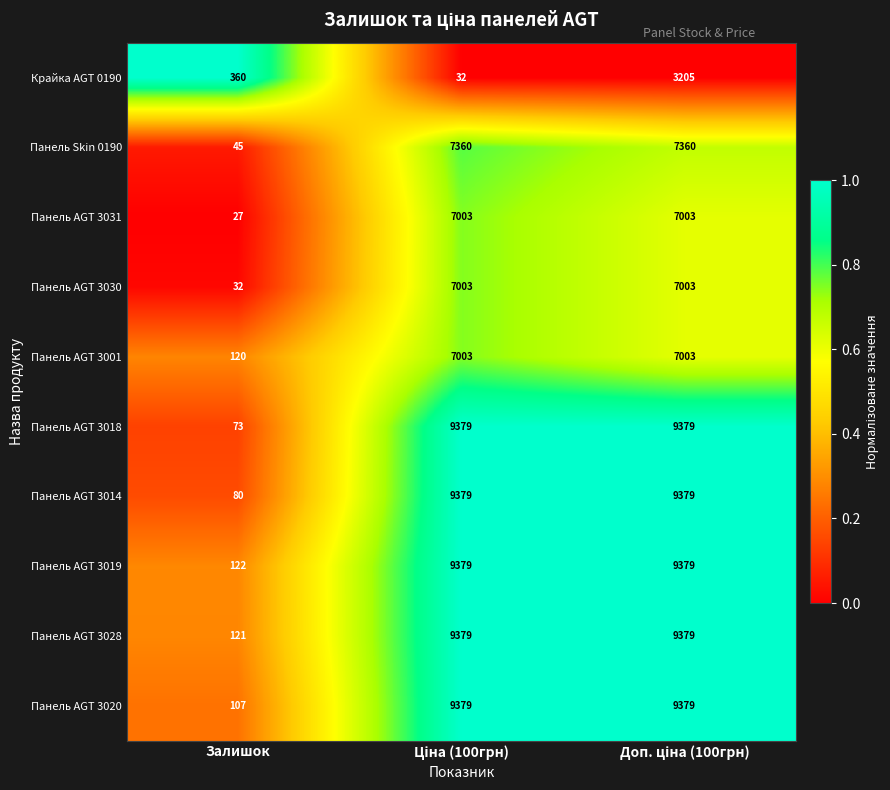

Is it true that Панель AGT 3020 equals 22 at Залишок?

False